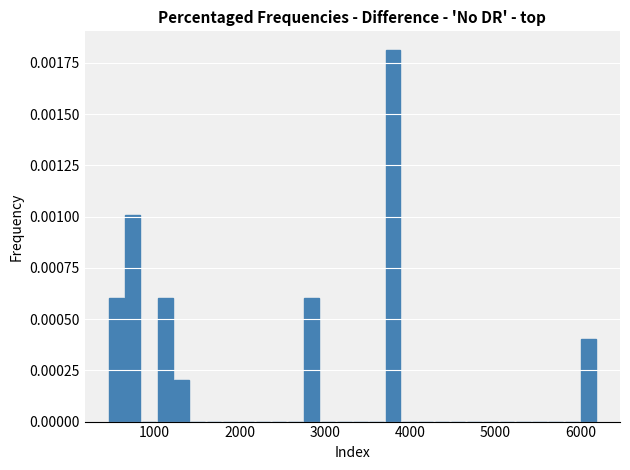

Read against the x-axis, roughly where is the centre of the tallest bar?

3800